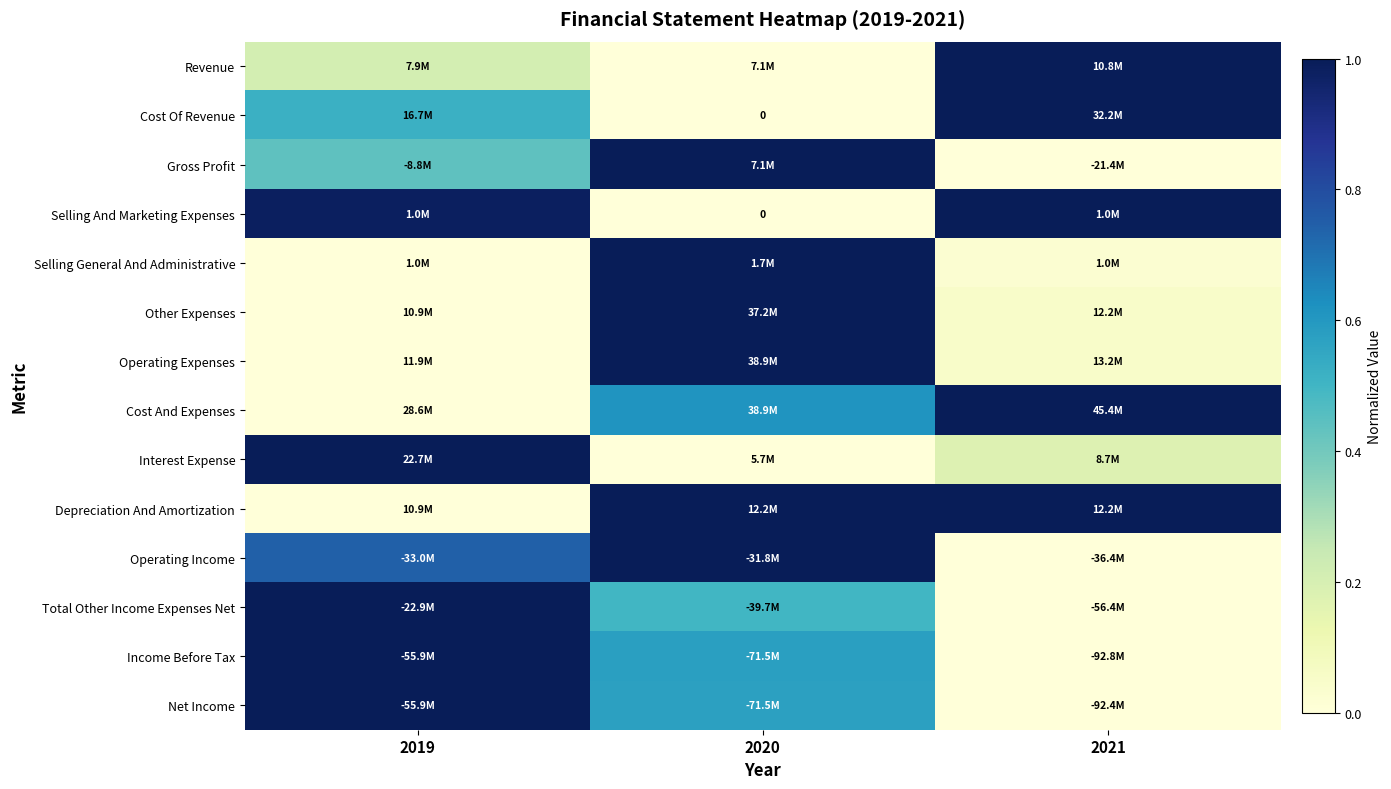

Which category has the lowest value in the Total Other Income Expenses Net series?

2021